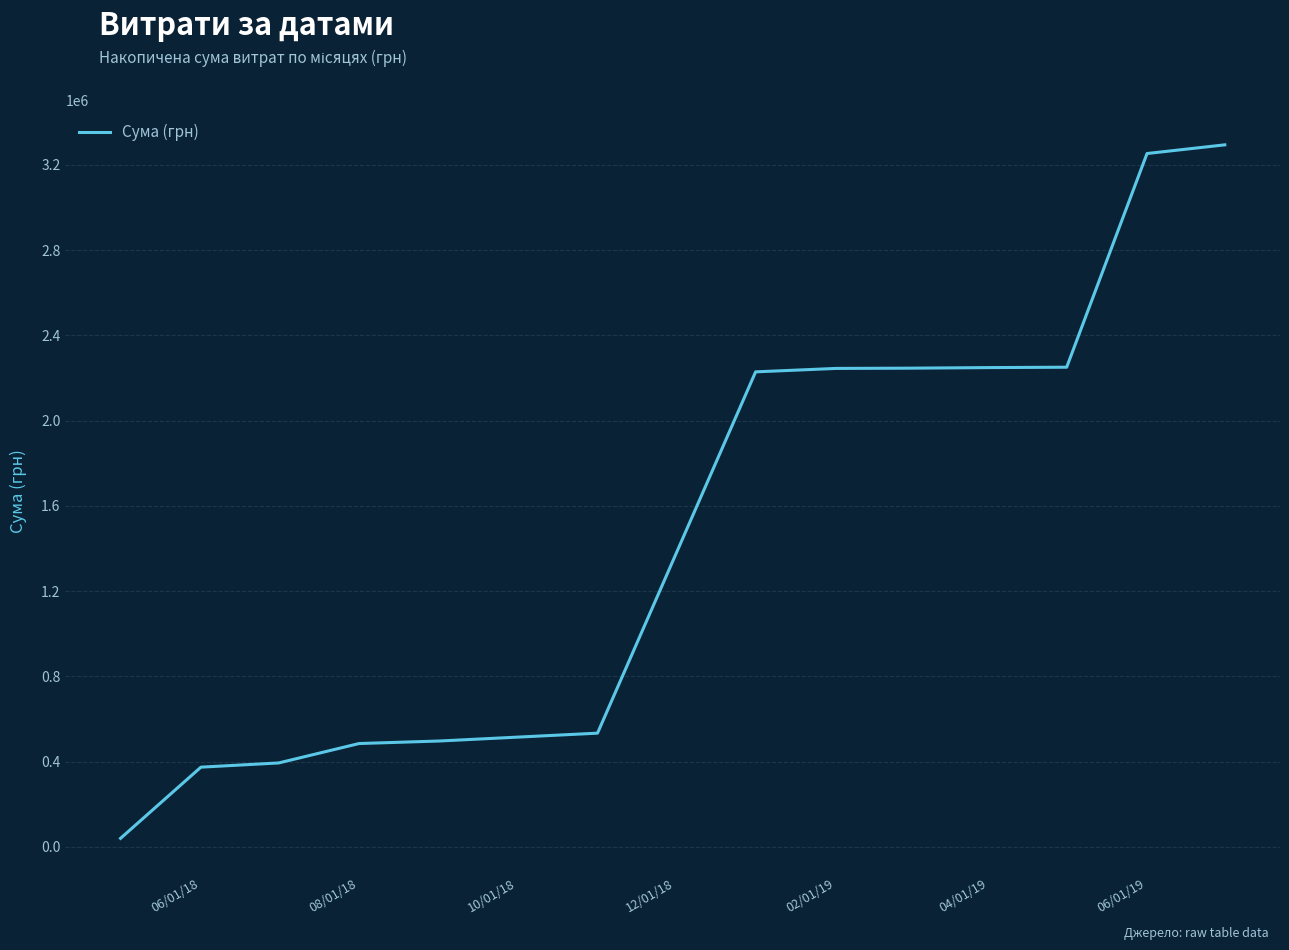

What is the maximum value shown in the chart?

3294576.4